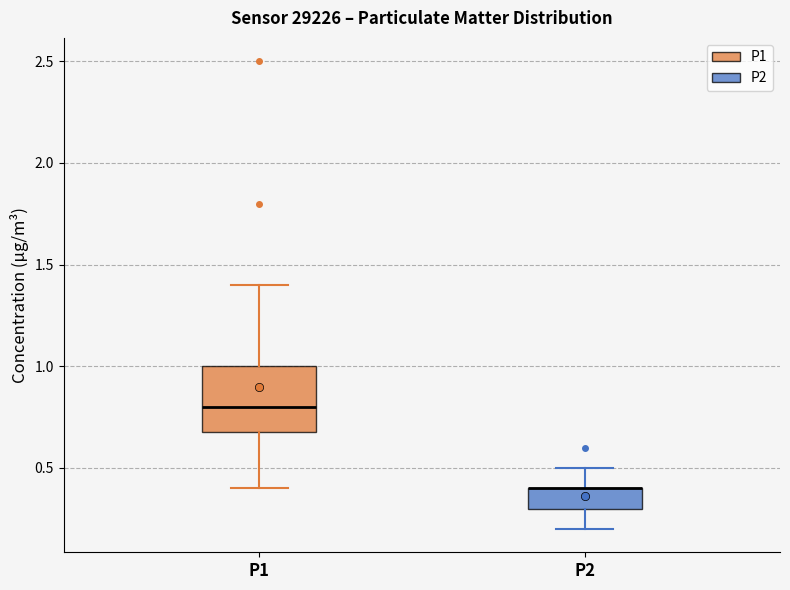

Reading left to right, read every box against the y-axis: the position of its median line, the range the box covers, and the ends of its whiskers. The values are not printed on the chart, so give them approximately, as read against the axis.

P1: median 0.8, box 0.7 to 1.0, whiskers 0.4 to 1.4
P2: median 0.4 (drawn on the box's upper edge), box 0.3 to 0.4, whiskers 0.2 to 0.5